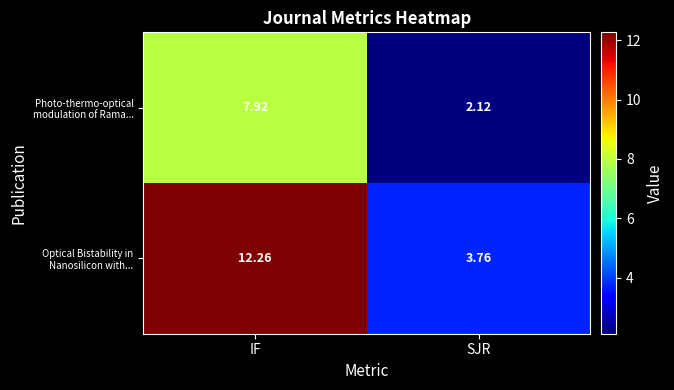

Between IF and SJR, which series saw the biggest shift?

Optical Bistability in Nanosilicon with...